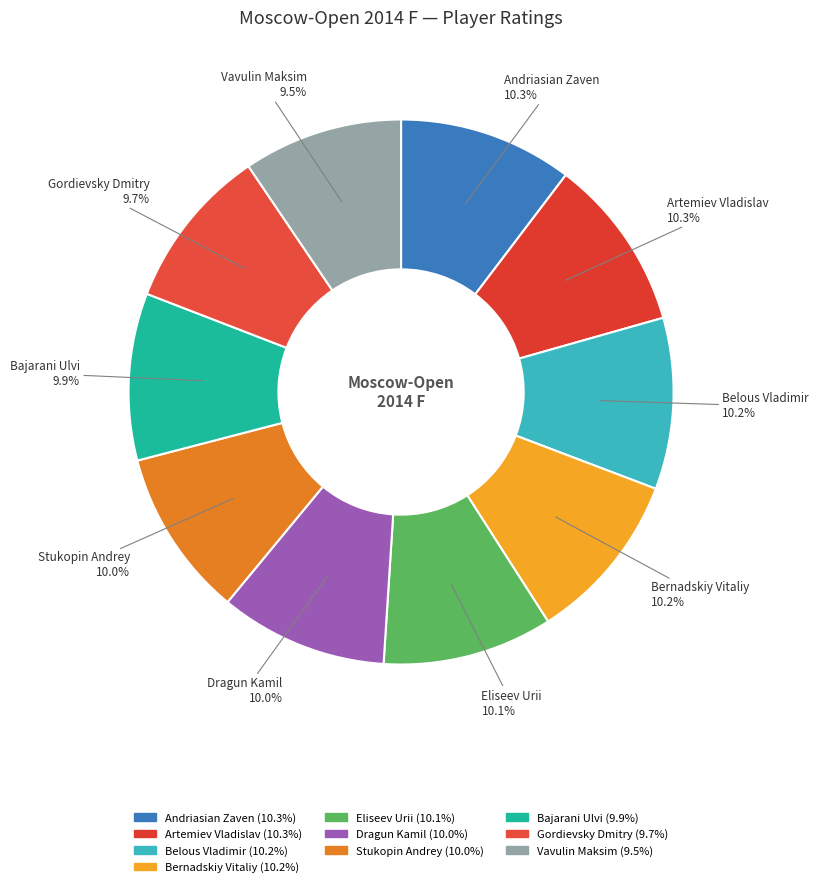

How many segments does this pie chart have?

10